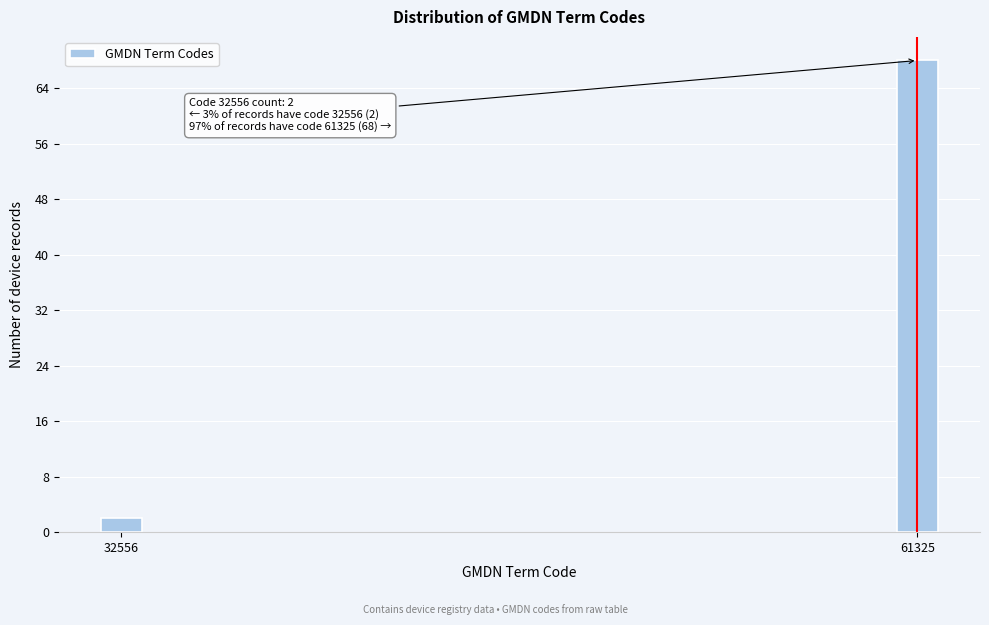

Reading right to left, what are all the values shown in this chart?

61325=68	32556=2